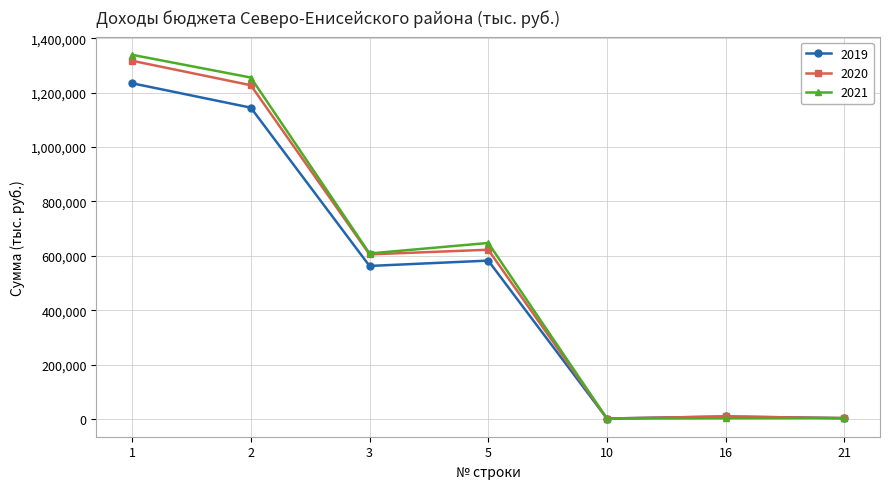

What is the value of the 2020 point at the 5th from the left?

1317.2